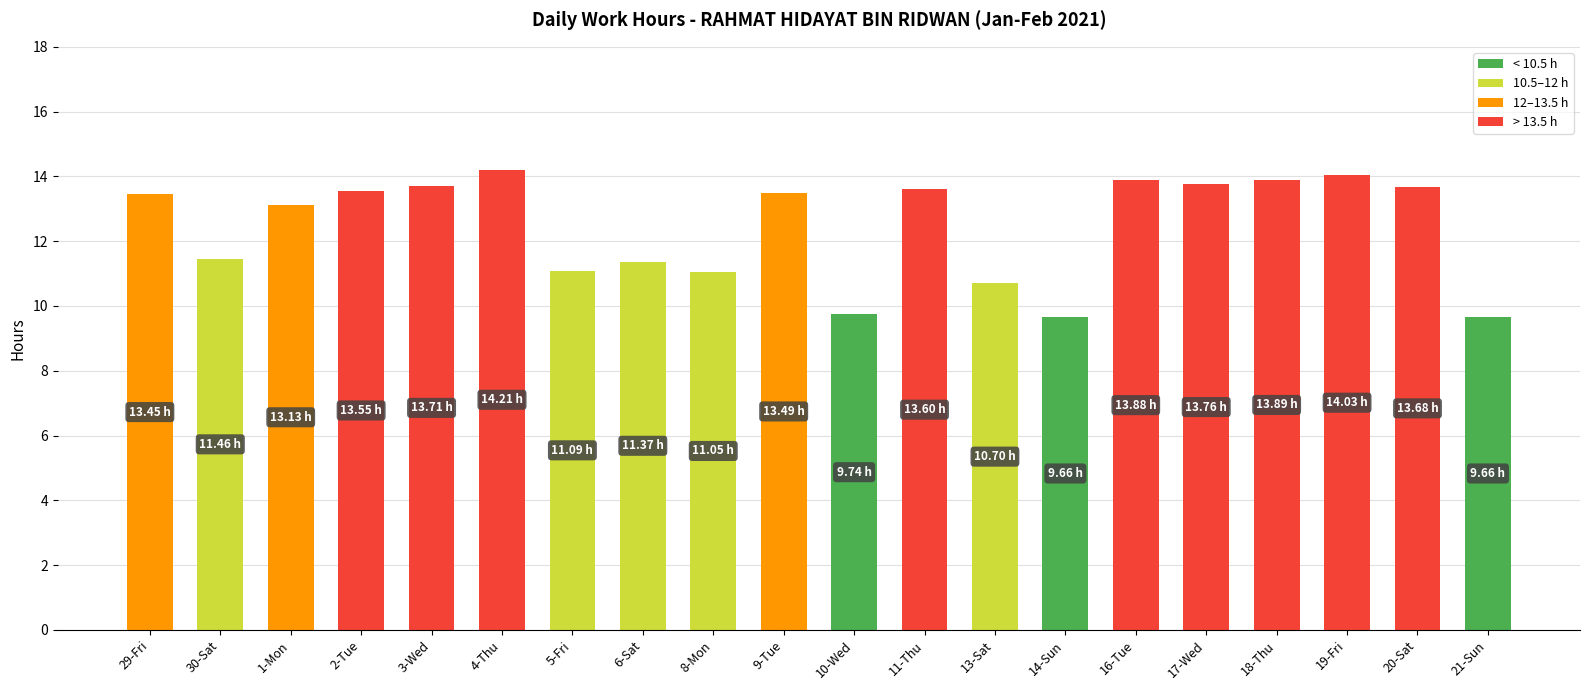

How many bars are there in total?

20